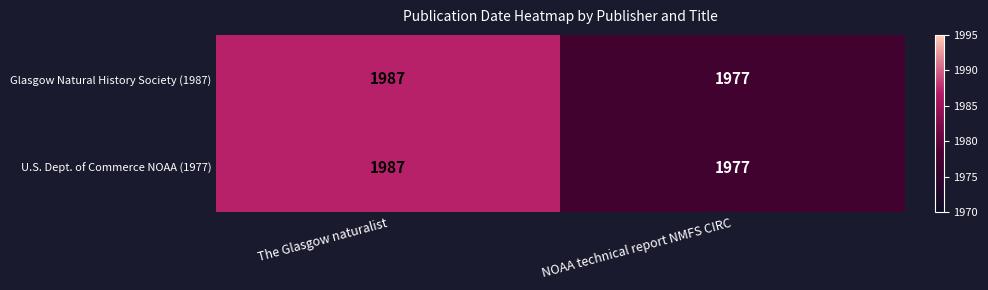

What is the total value across all series at The Glasgow naturalist?

3974